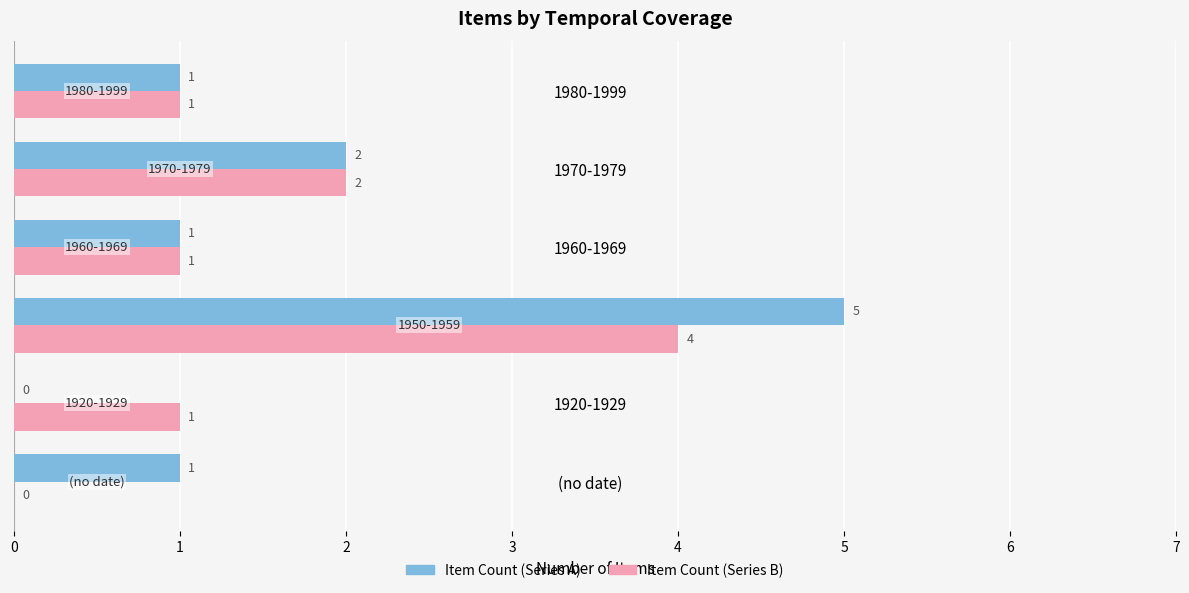

Is it true that Item Count (Series B) equals 0 at 1920-1929?

False